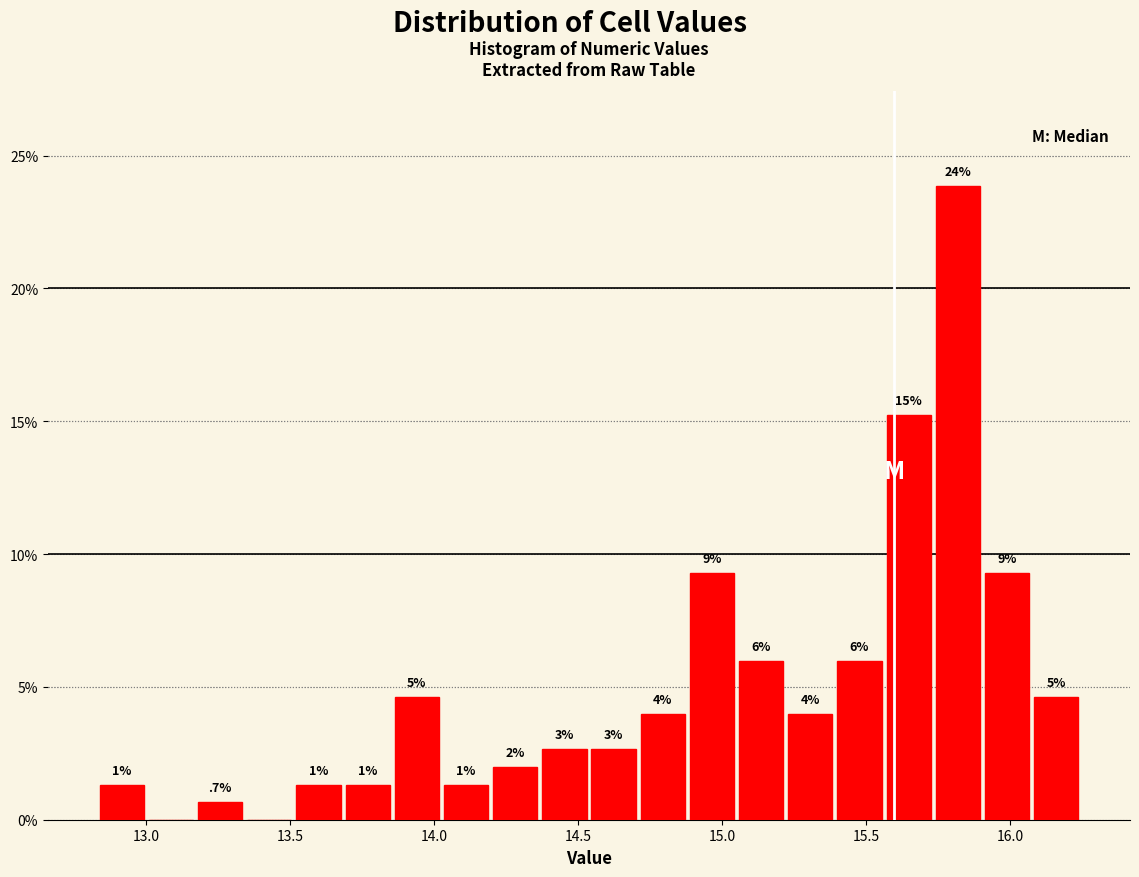

Around what value on the x-axis is the tallest bar? Give the approximate position of its centre, as read against the axis.

15.80